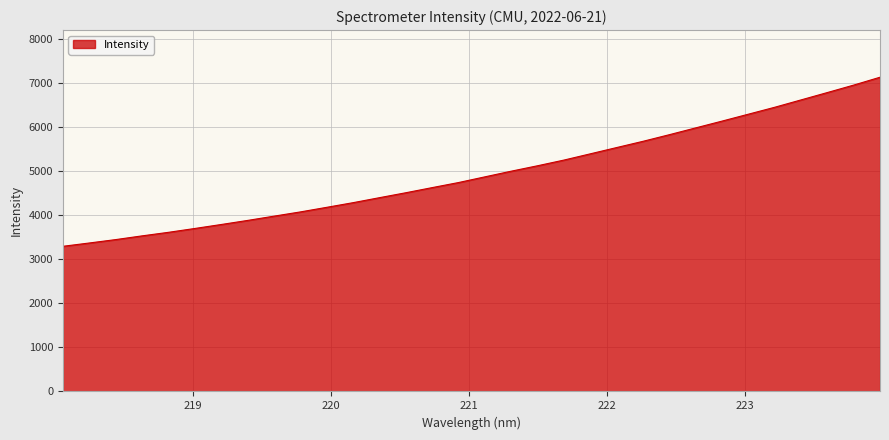

What is the difference between the maximum and minimum values?

3842.4